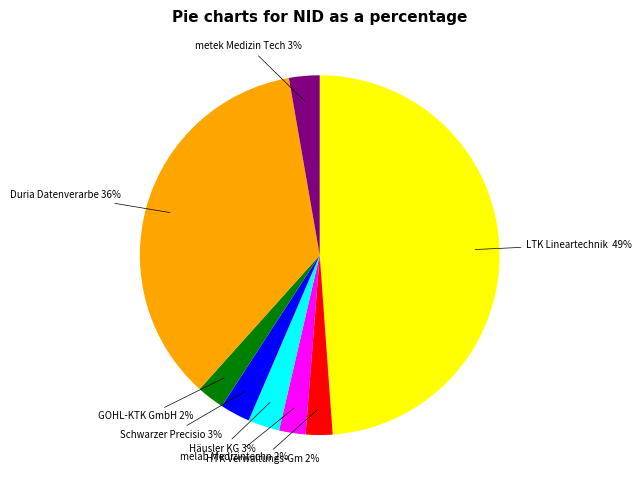

Is there any slice that represents more than half of the pie?

No